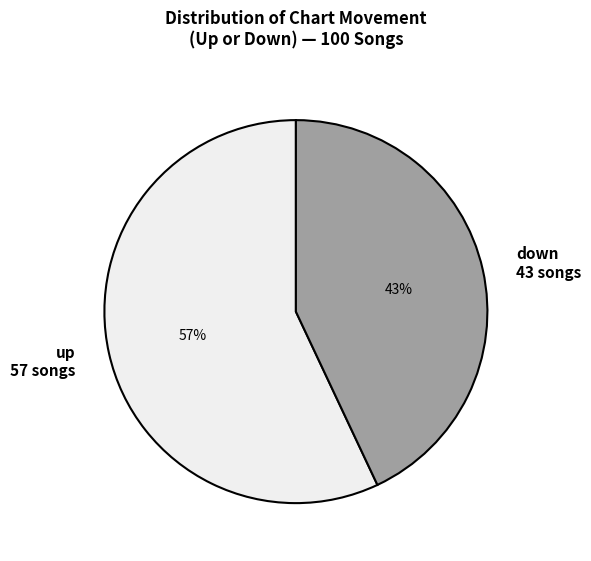

Is the sum of down 43 songs and up 57 songs greater than half?

Yes